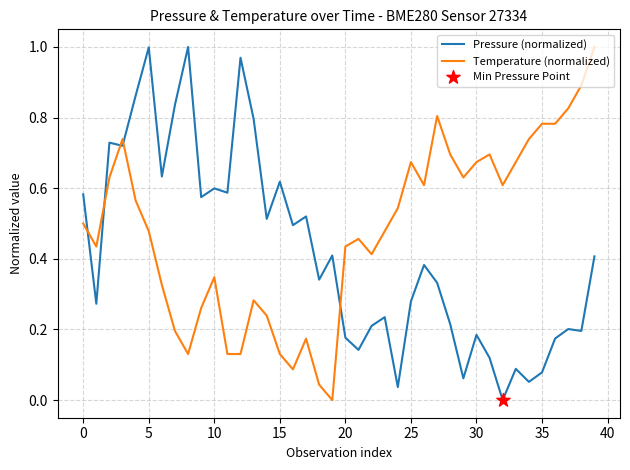

Which series has the largest total across all categories?

Temperature (normalized)